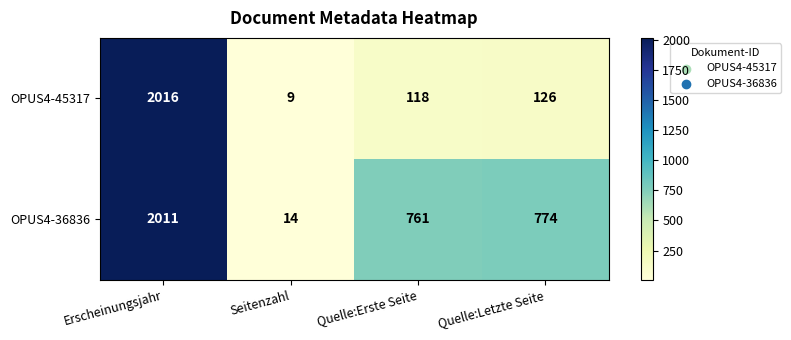

Which series has the largest total across all categories?

OPUS4-36836